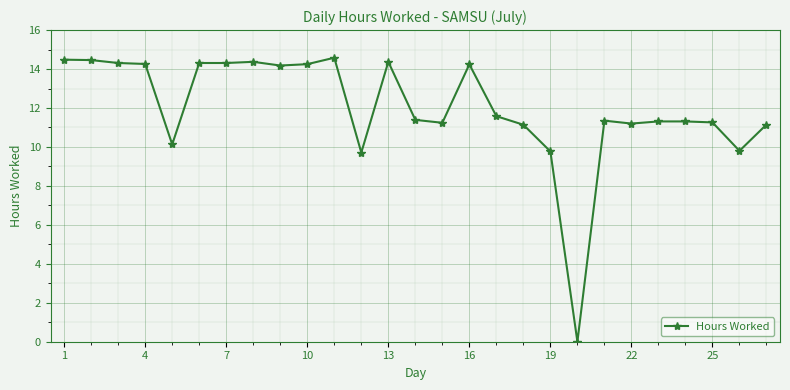

What is the value of the 23rd point from the left?

11.3